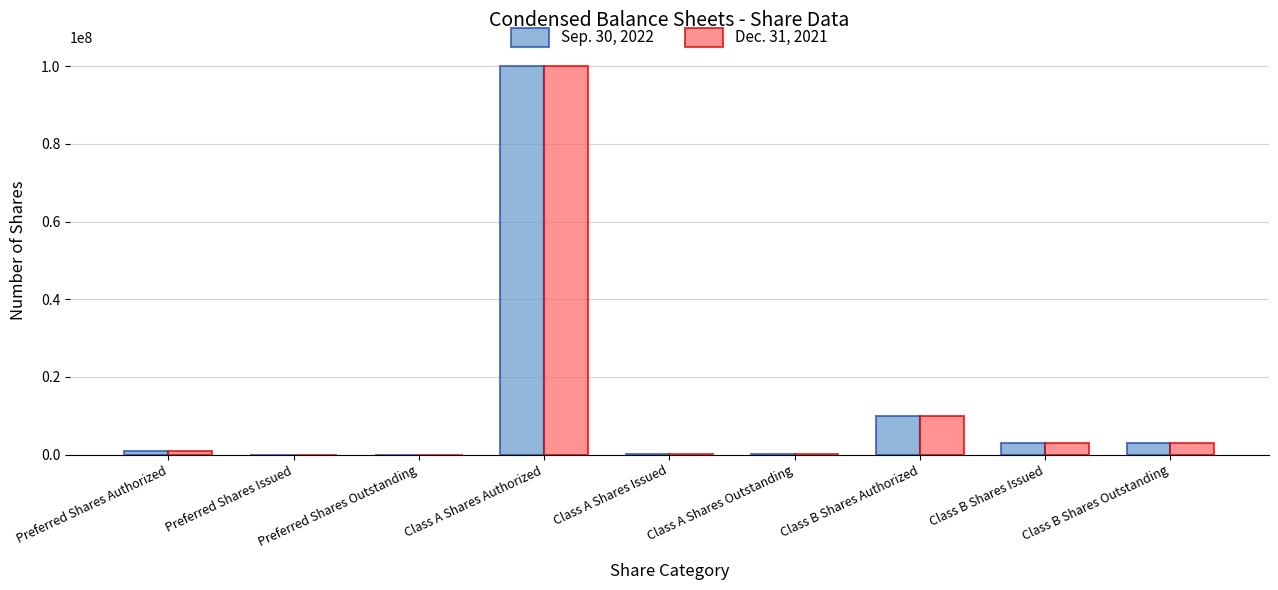

Which category has the highest value in the Sep. 30, 2022 series?

Class A Shares Authorized